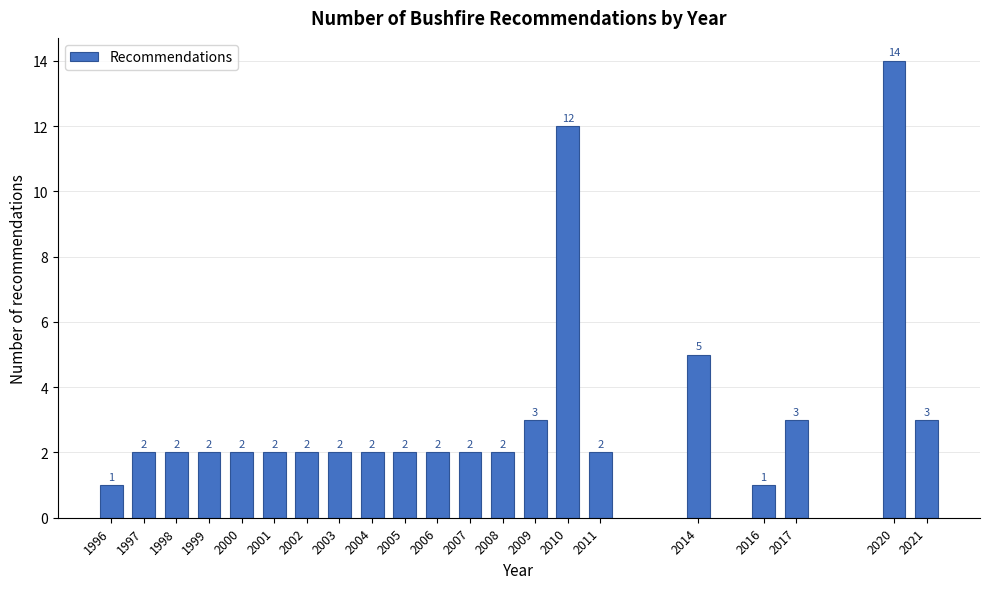

Reading left to right, list all the values displayed in this chart.

1996=1	1997=2	1998=2	1999=2	2000=2	2001=2	2002=2	2003=2	2004=2	2005=2	2006=2	2007=2	2008=2	2009=3	2010=12	2011=2	2014=5	2016=1	2017=3	2020=14	2021=3